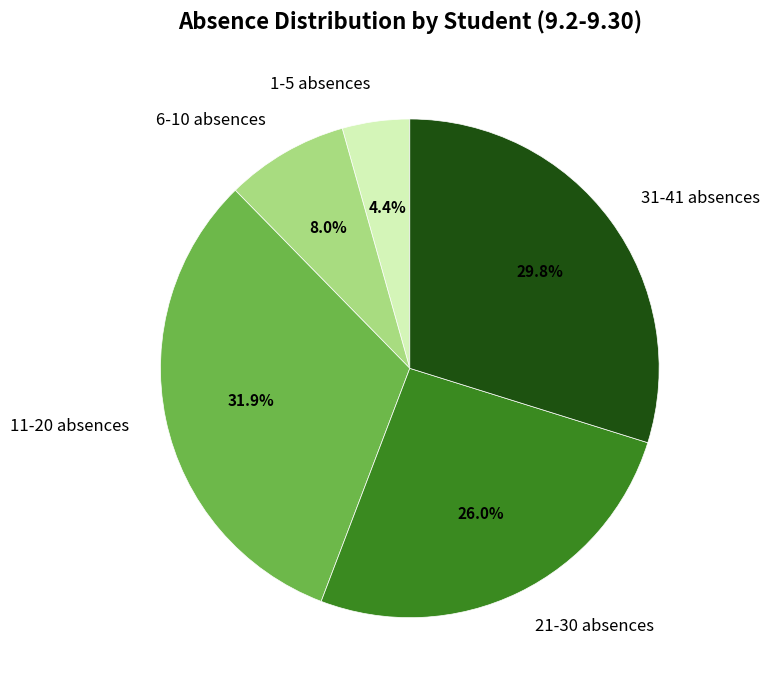

What is the ratio of the value at 11-20 absences to the value at 31-41 absences?

1.1